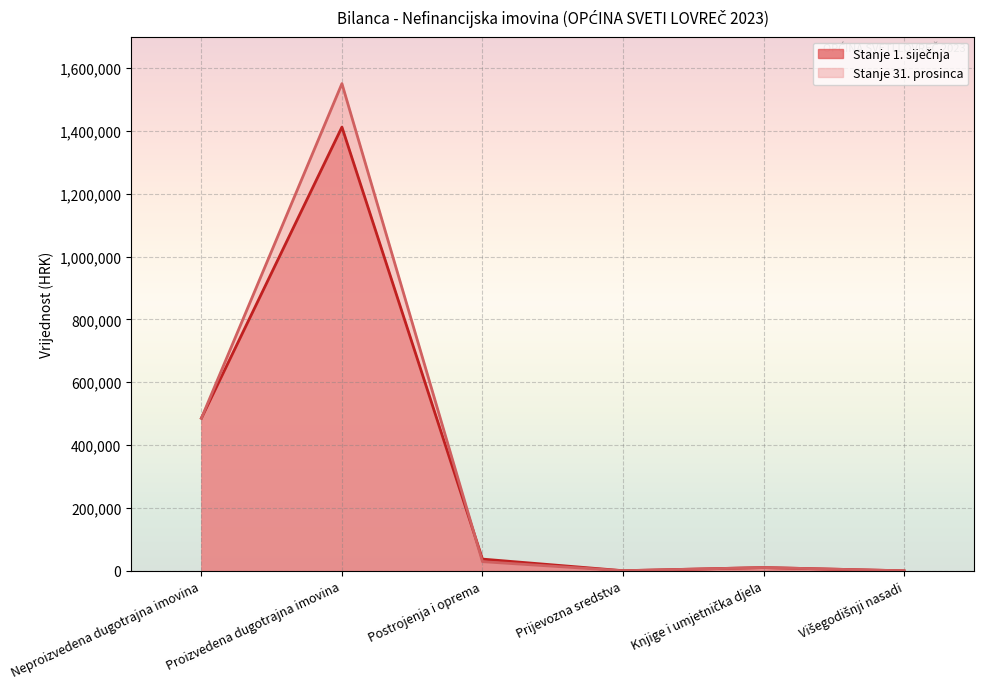

Reading left to right, what are all the values shown in this chart?

Stanje 1. siječnja: 485699.2	1412262.0	37272.2	357.7	10361.7	0.0
Stanje 31. prosinca: 485699.2	1550631.9	29073.6	204.4	10361.7	0.0